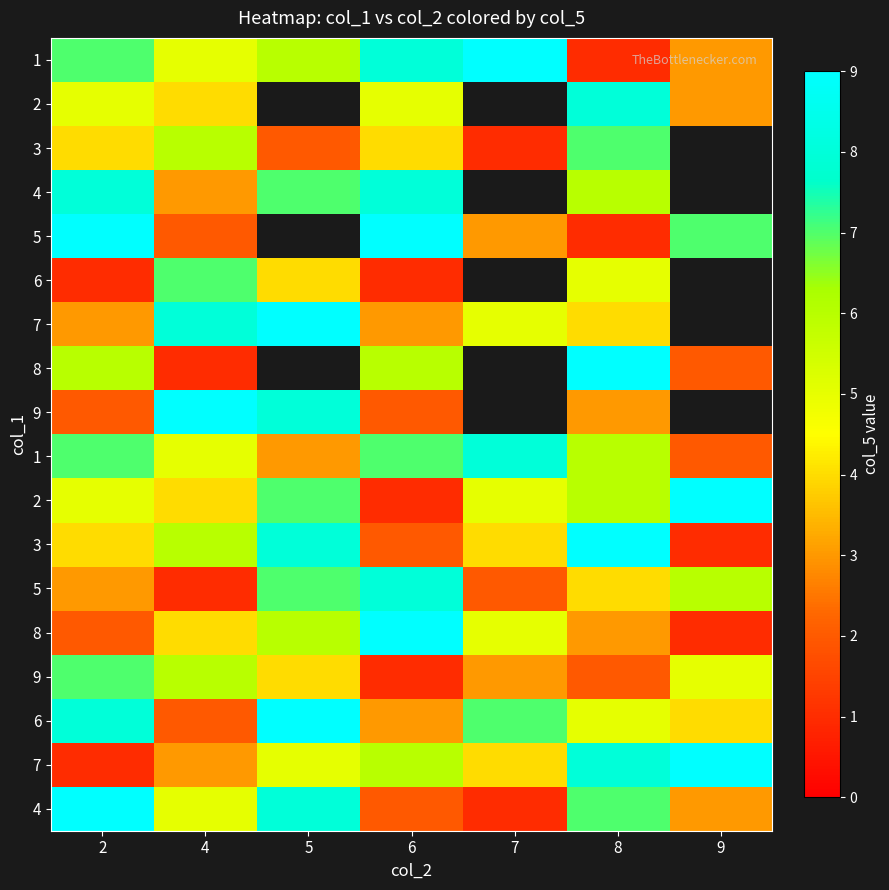

How many data points does each series have?

7